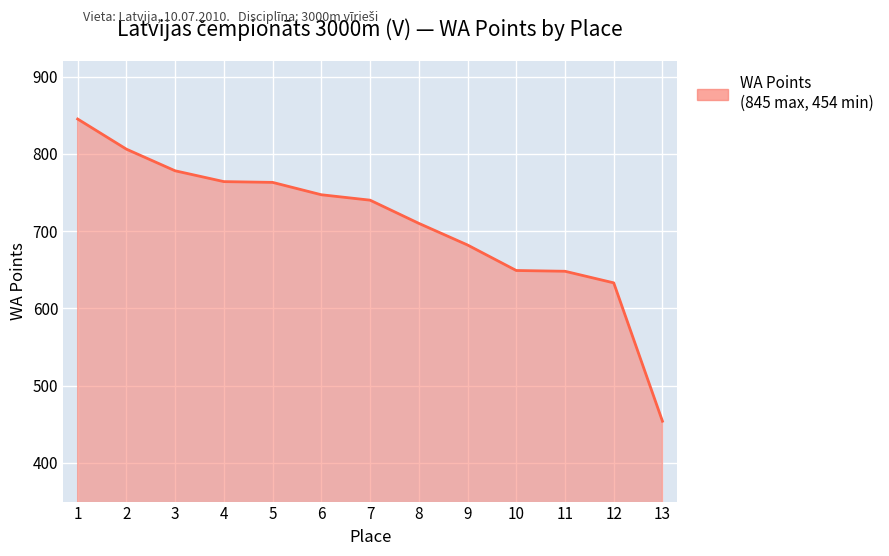

How many categories are shown in the chart?

13